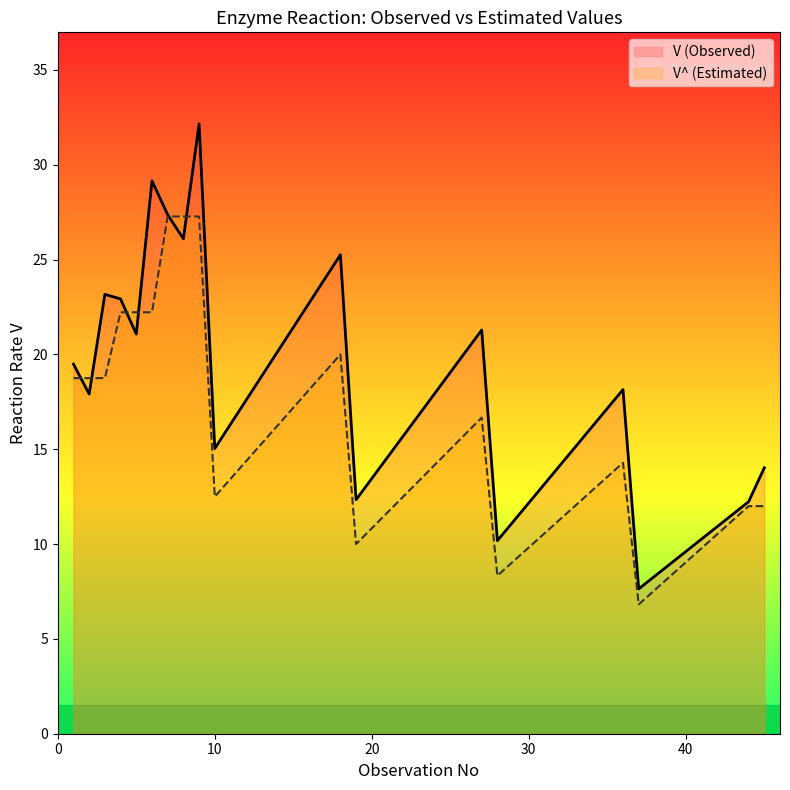

Is it true that V^ (Estimated) equals 17.7 at 11?

False